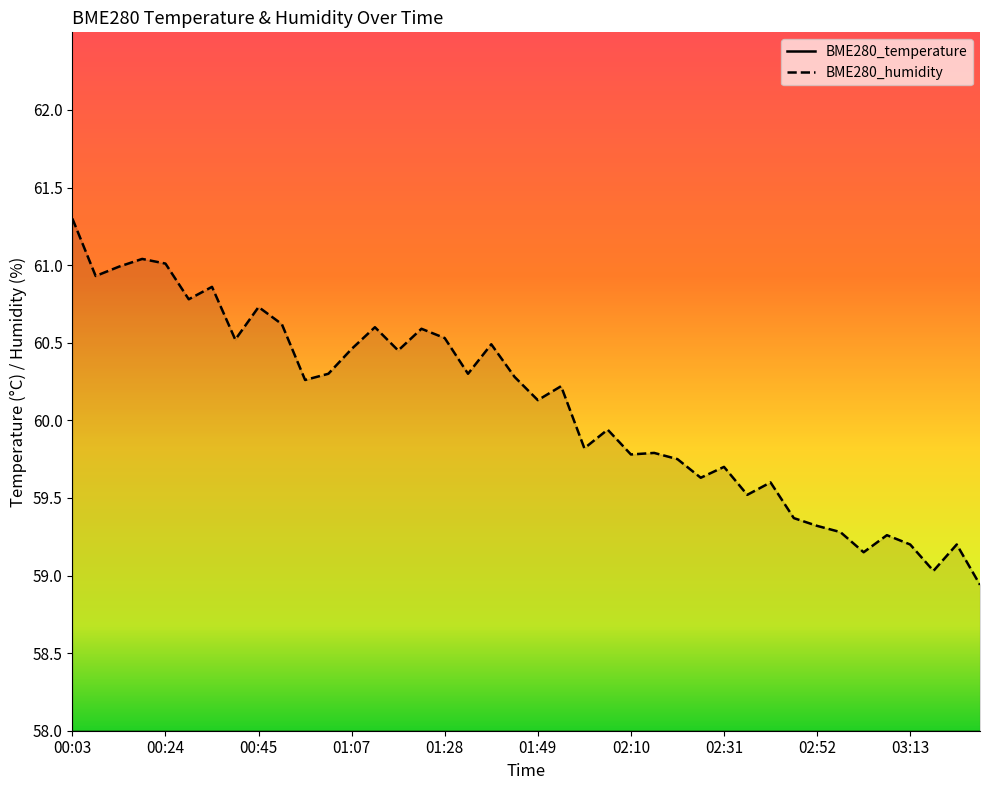

What is the difference between the maximum and minimum values in the BME280_humidity series?

2.4